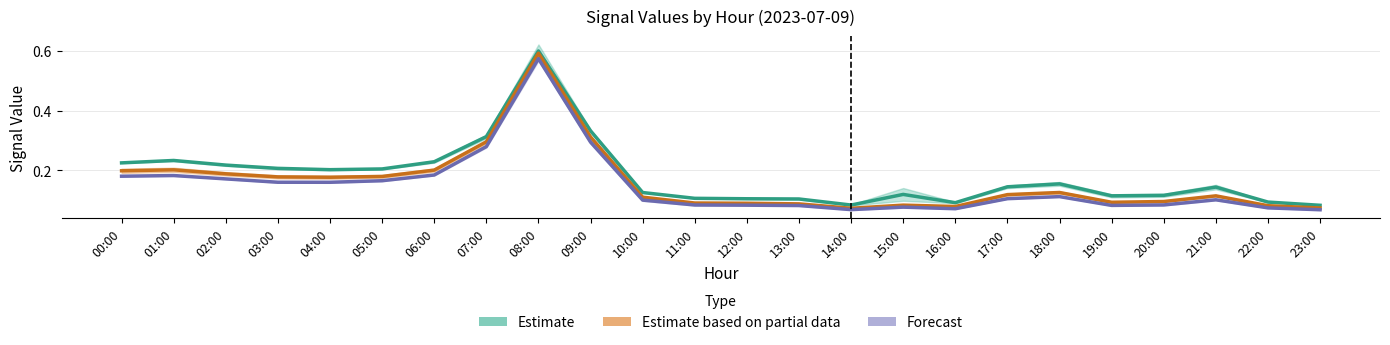

What is the difference between the maximum and minimum values in the Estimate series?

0.5